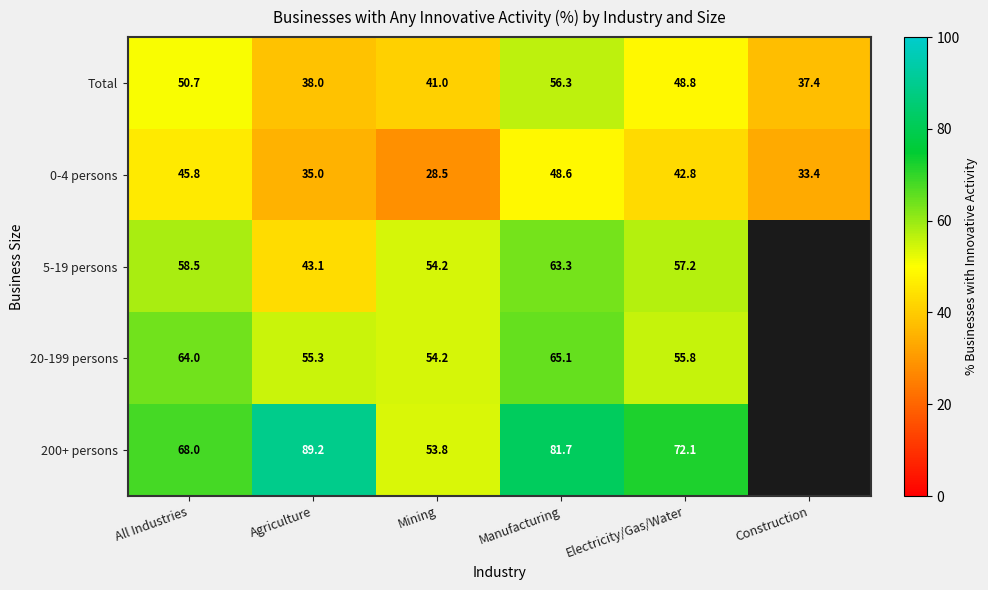

The 0-4 persons series shows 28.5 at Mining. True or false?

True